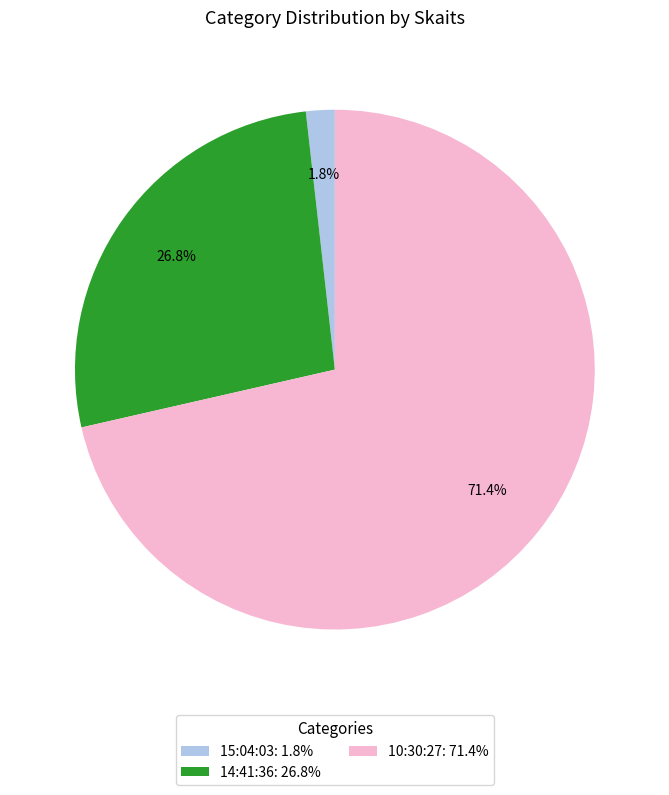

Which has a higher value, 14:41:36: 26.8% or 15:04:03: 1.8%?

14:41:36: 26.8%